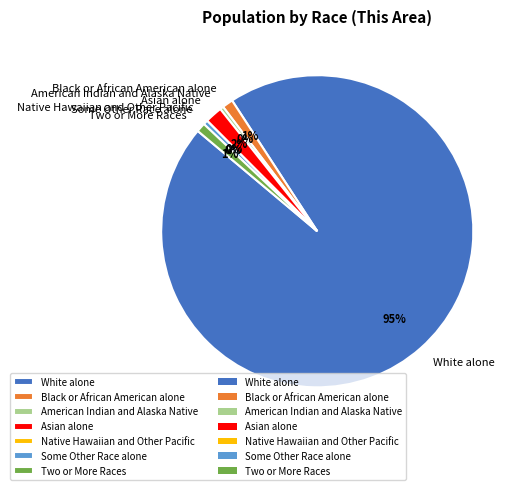

Is Two or More Races the majority of the pie?

No